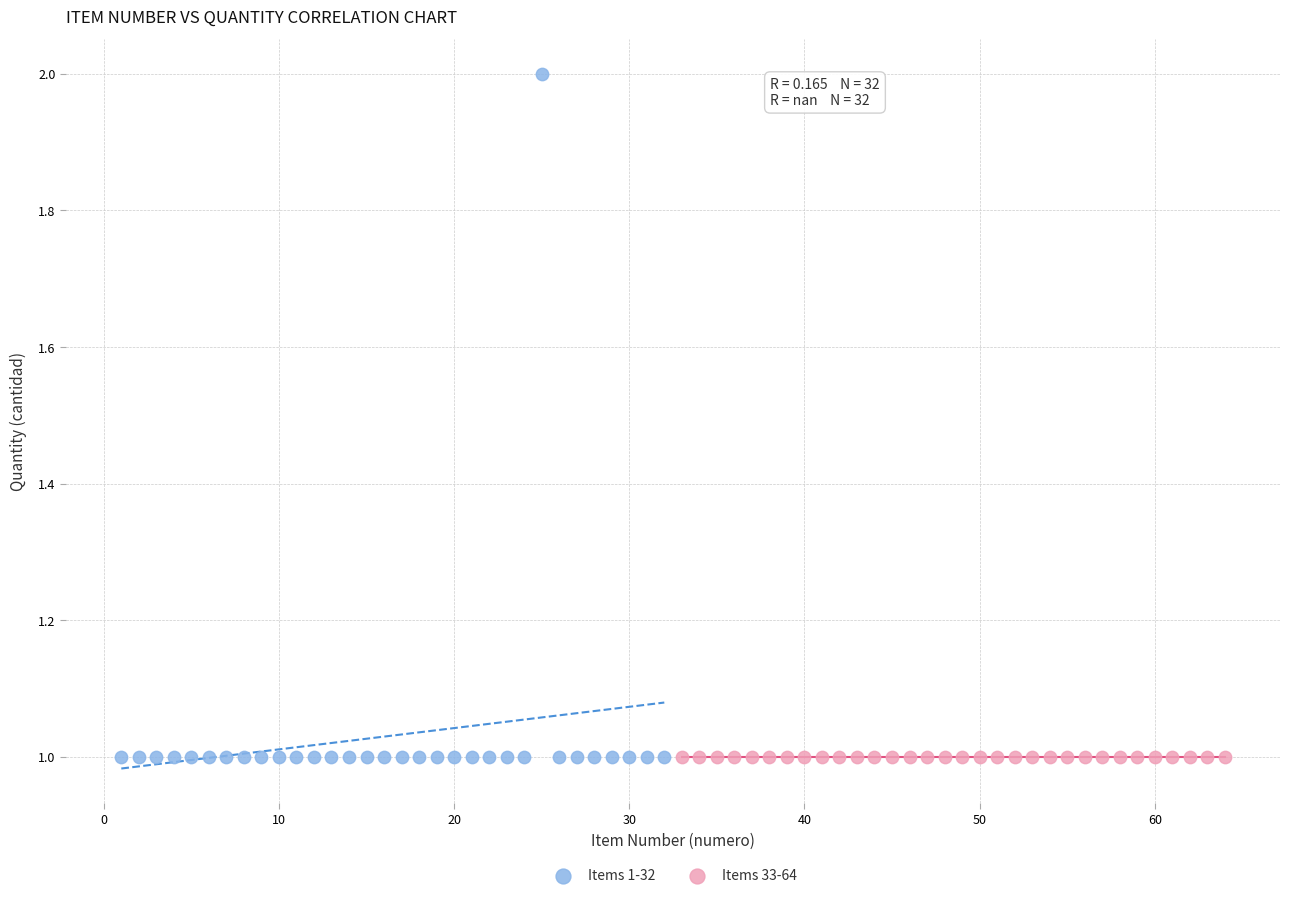

Which series reaches the maximum Y coordinate?

Items 1-32